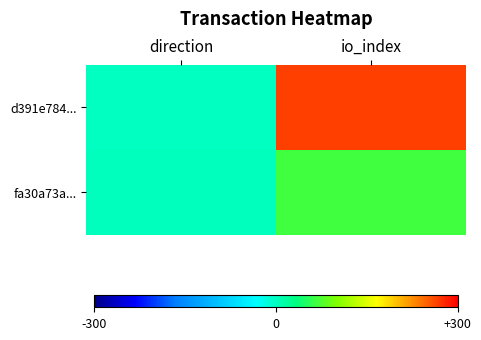

Reading left to right, what are all the values shown in this chart?

d391e784...: direction=-1	io_index=265
fa30a73a...: direction=1	io_index=66